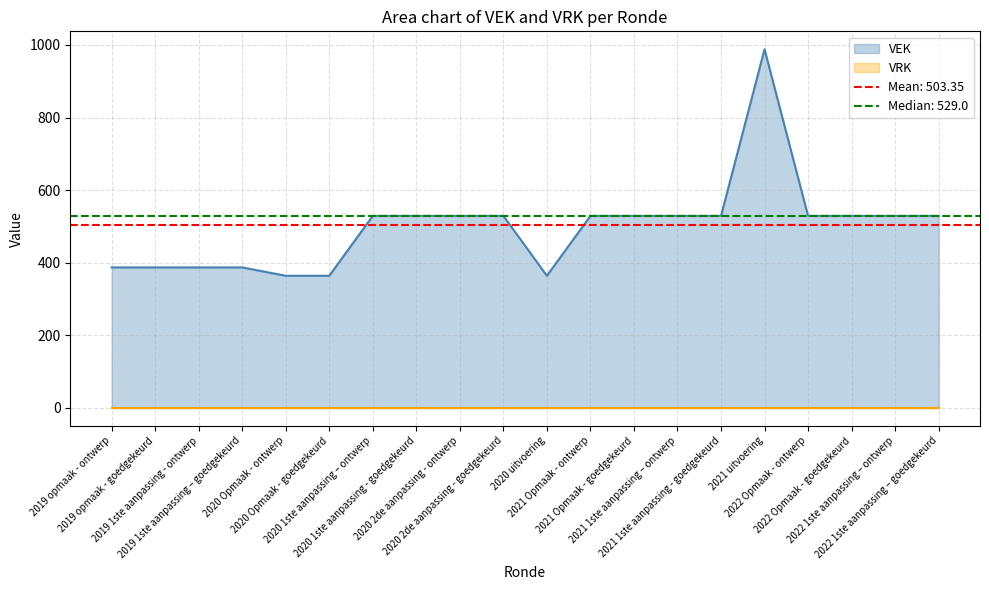

What is the minimum value shown in the chart?

364